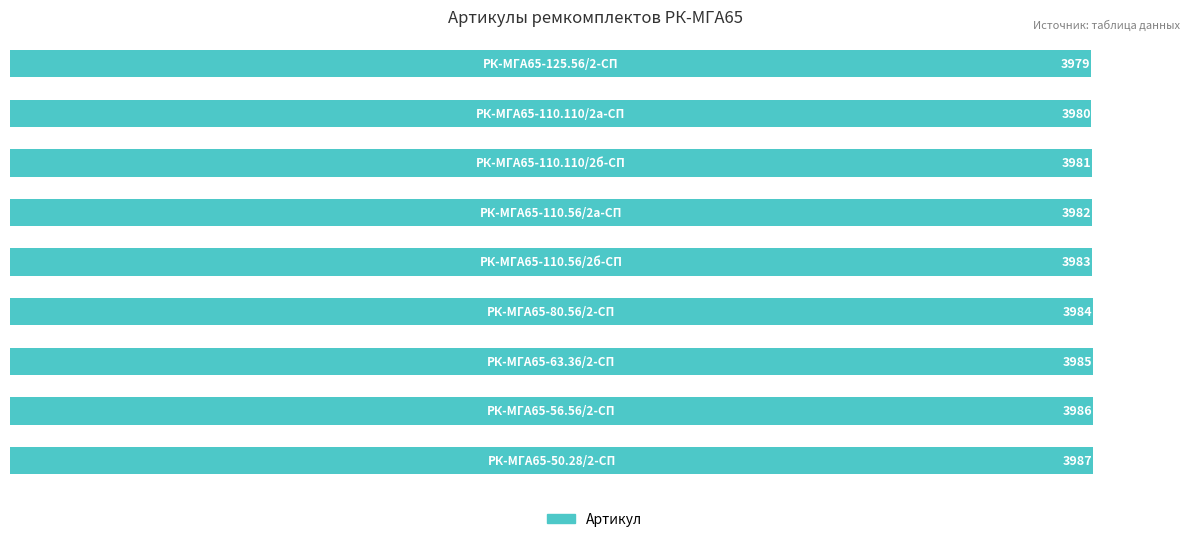

How many bars are there in total?

9